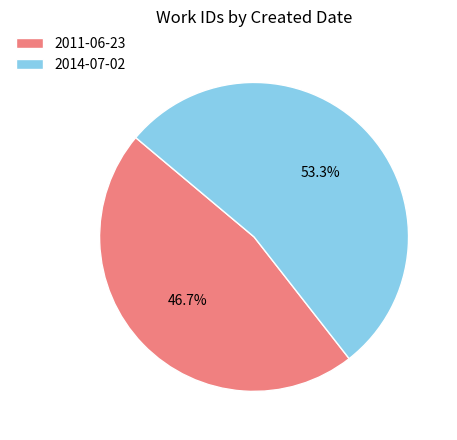

Is it true that 2011-06-23 is 47% of the pie?

True